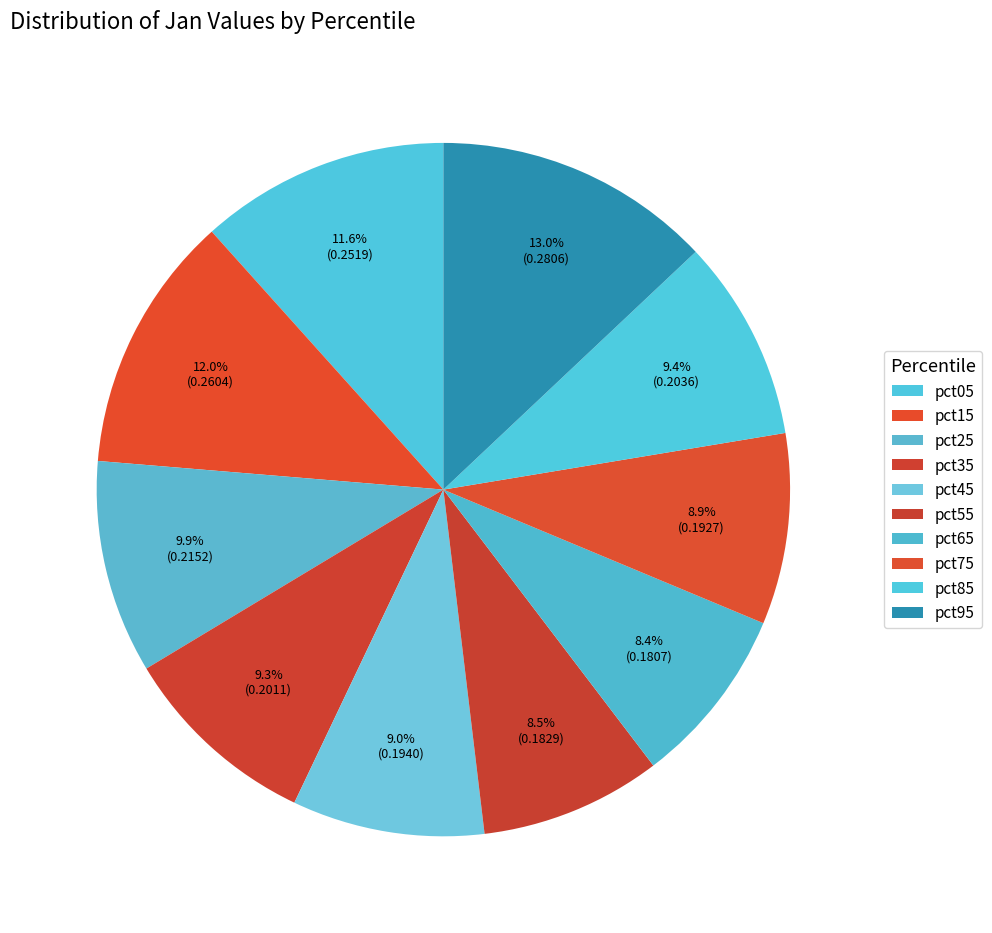

Is pct55 the majority of the pie?

No